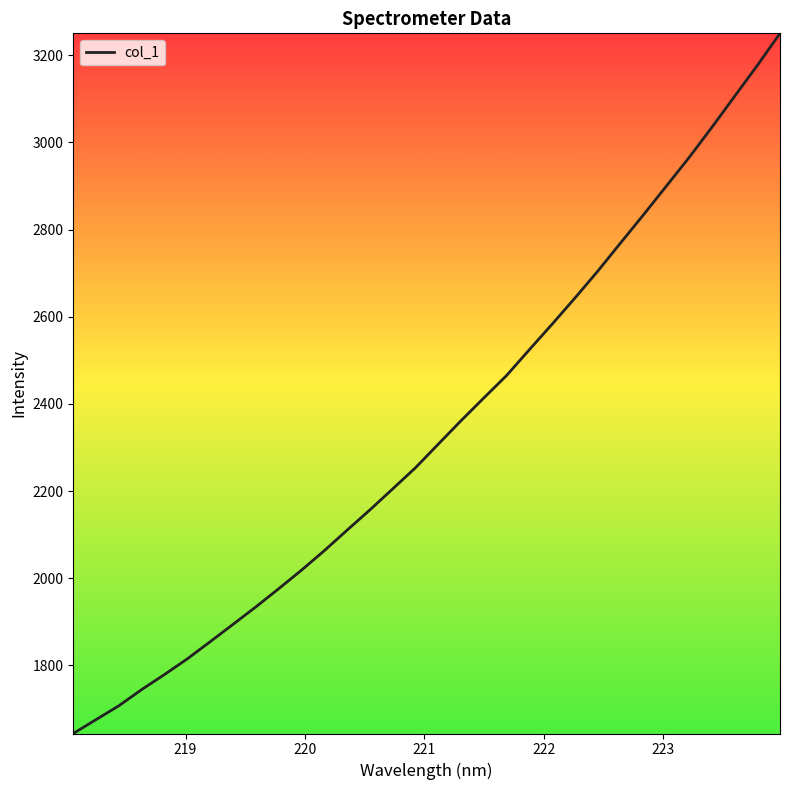

What is the difference between the maximum and minimum values?

1606.9